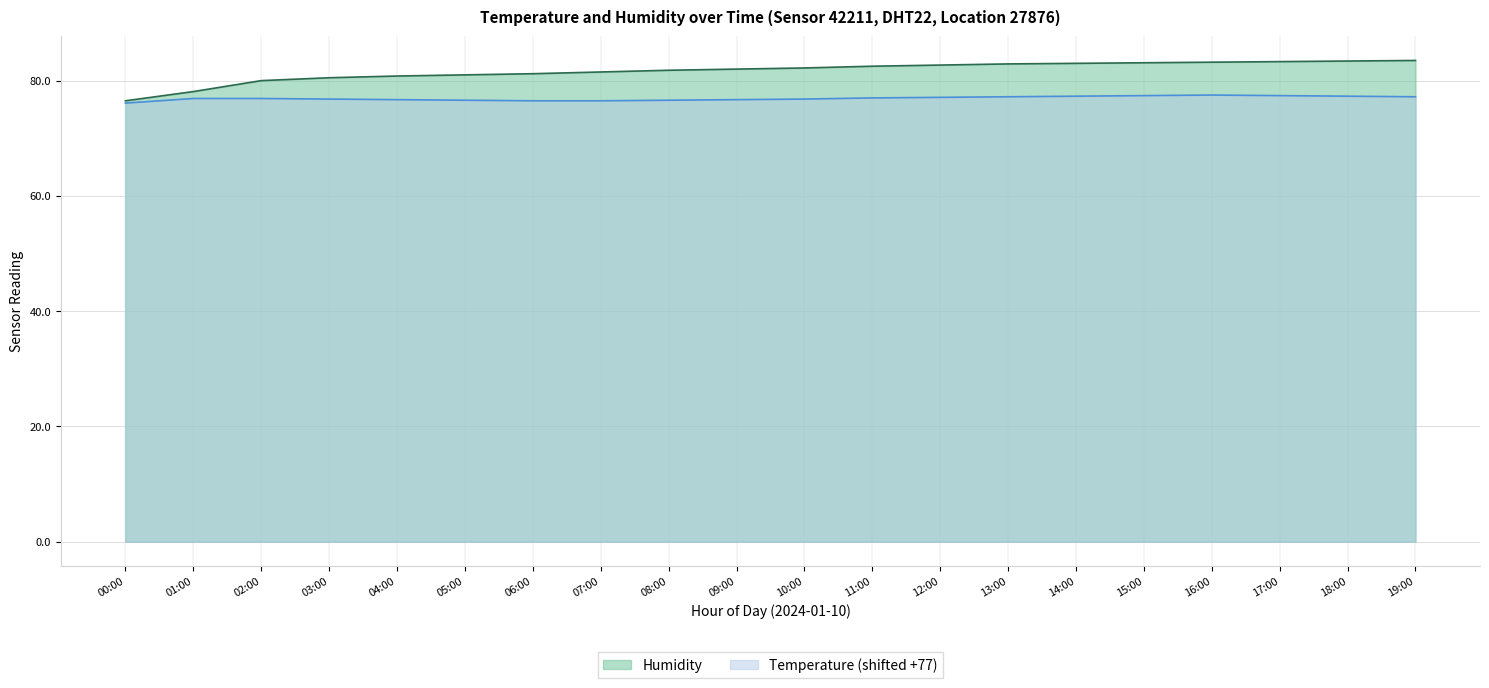

What is the difference between the highest and lowest values at 07:00?

5.0